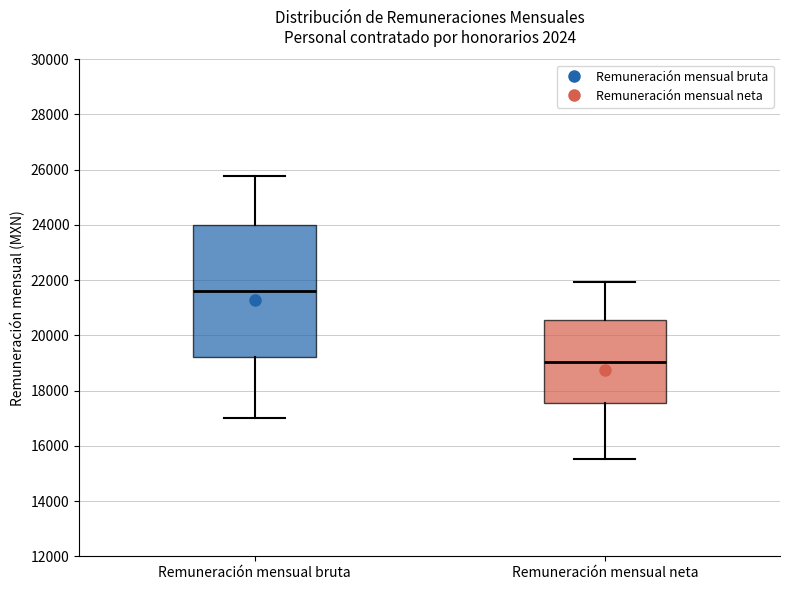

Reading left to right, transcribe this box plot: for each box, give where its median line is, the range the box spans, and where its two whiskers end, as read against the y-axis. The values are not printed on the chart, so give them approximately, as read against the axis.

Remuneración mensual bruta: median 21600, box 19200 to 24000, whiskers 17000 to 25800
Remuneración mensual neta: median 19000, box 17600 to 20600, whiskers 15600 to 22000